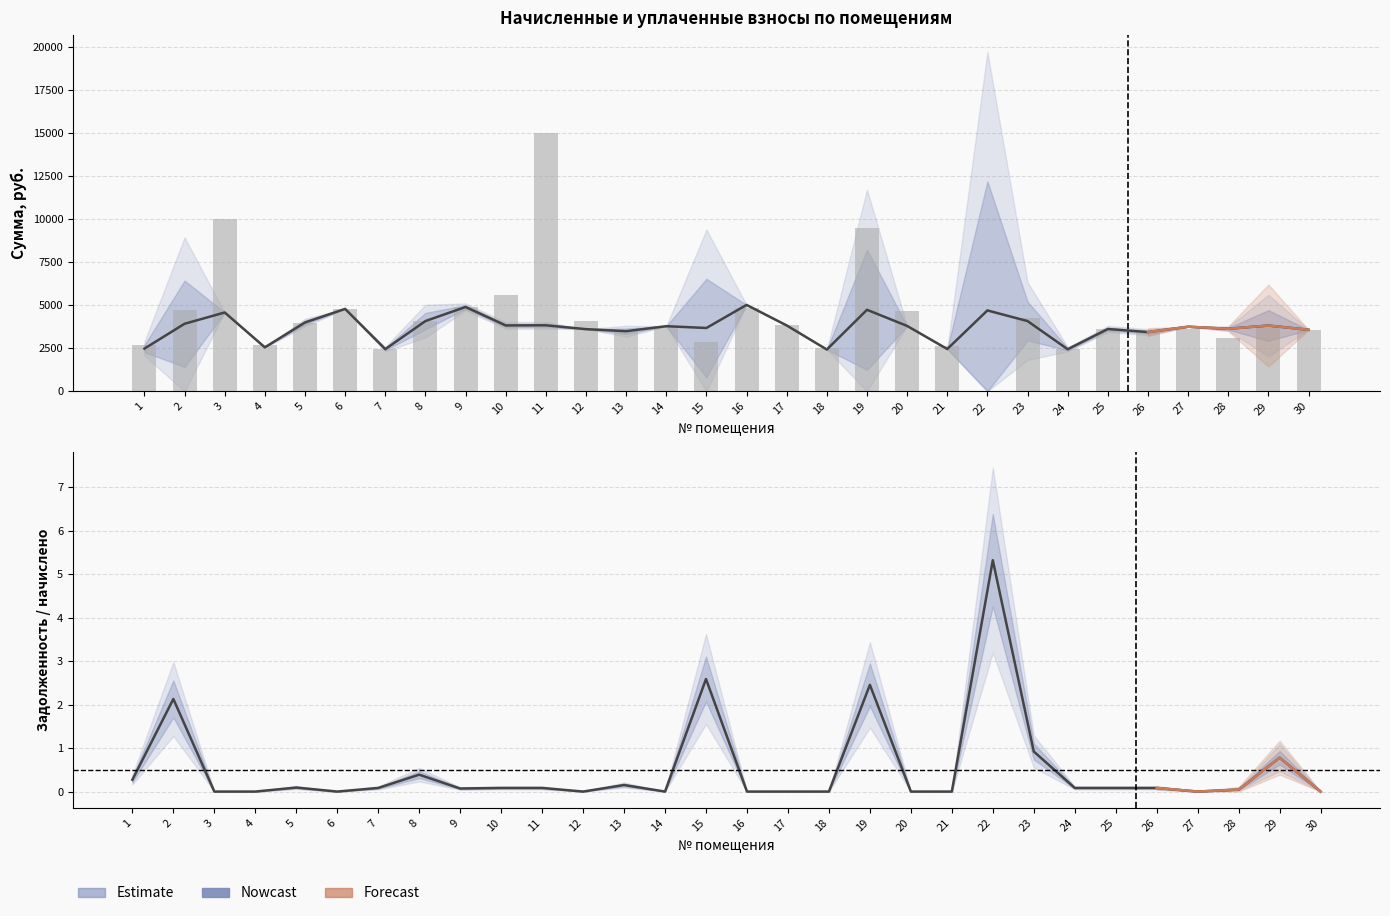

Between 11 and 24, which series saw the biggest shift?

уплачено